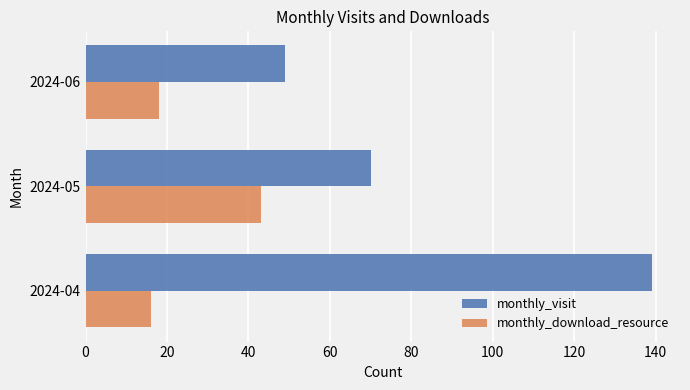

Where is monthly_visit nearest to the value 94?

2024-05